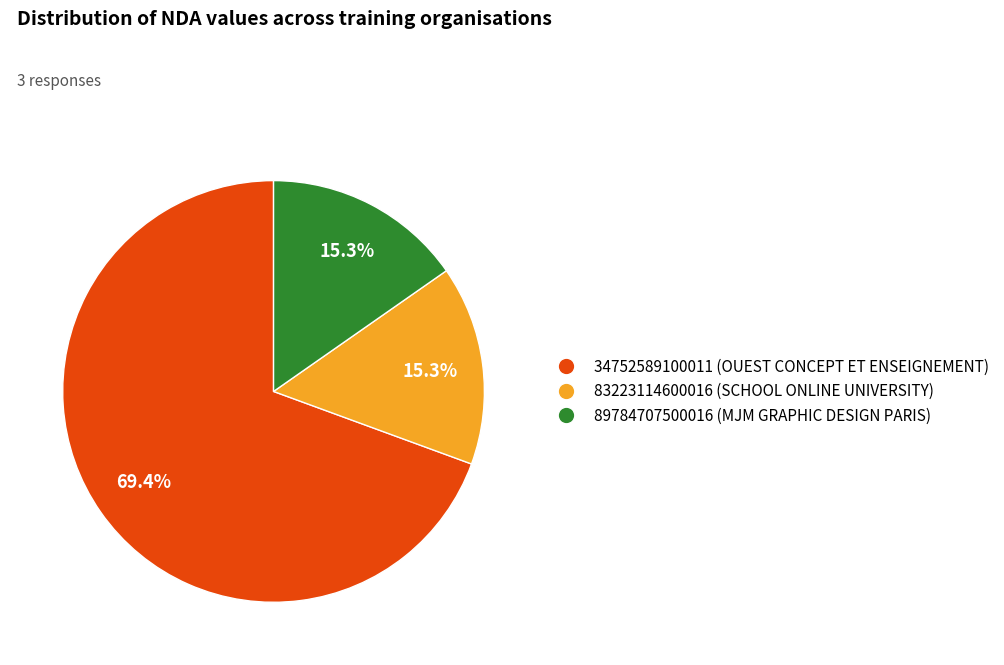

Does any single category account for the majority?

Yes